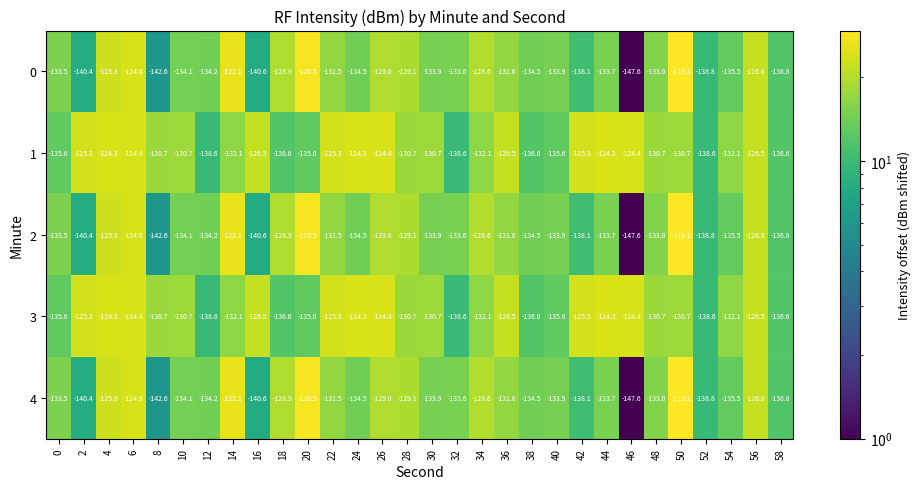

Is it true that 0 equals -119.1 at 50?

True